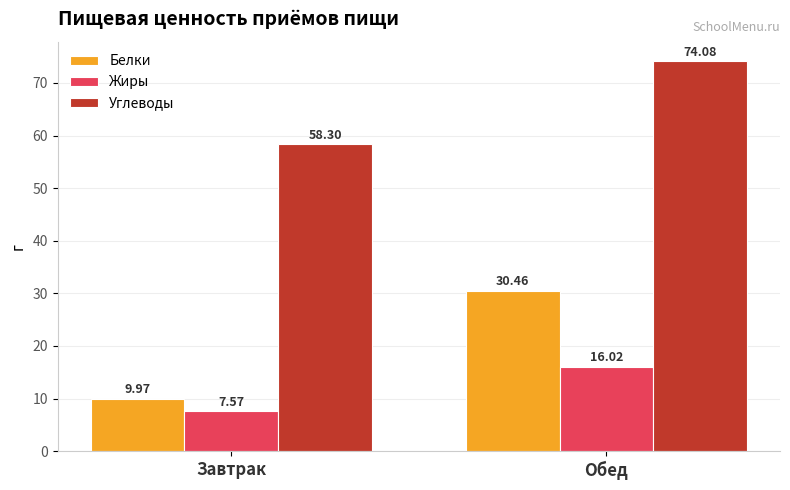

The Белки series shows 30.5 at Обед. True or false?

True